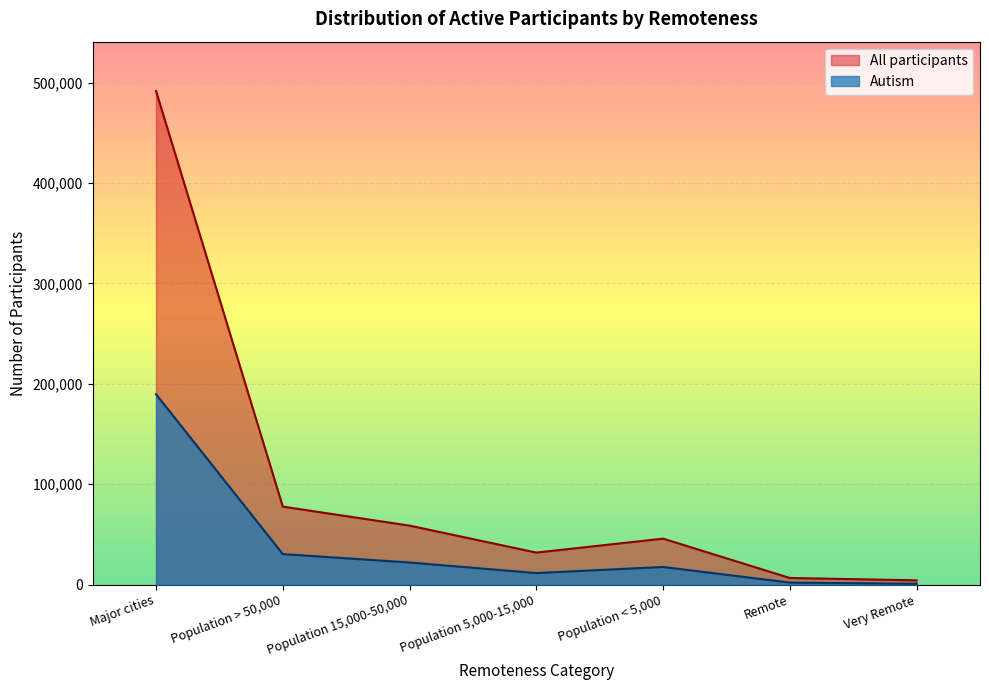

List the series in order of their peak value, highest first.

All participants, Autism